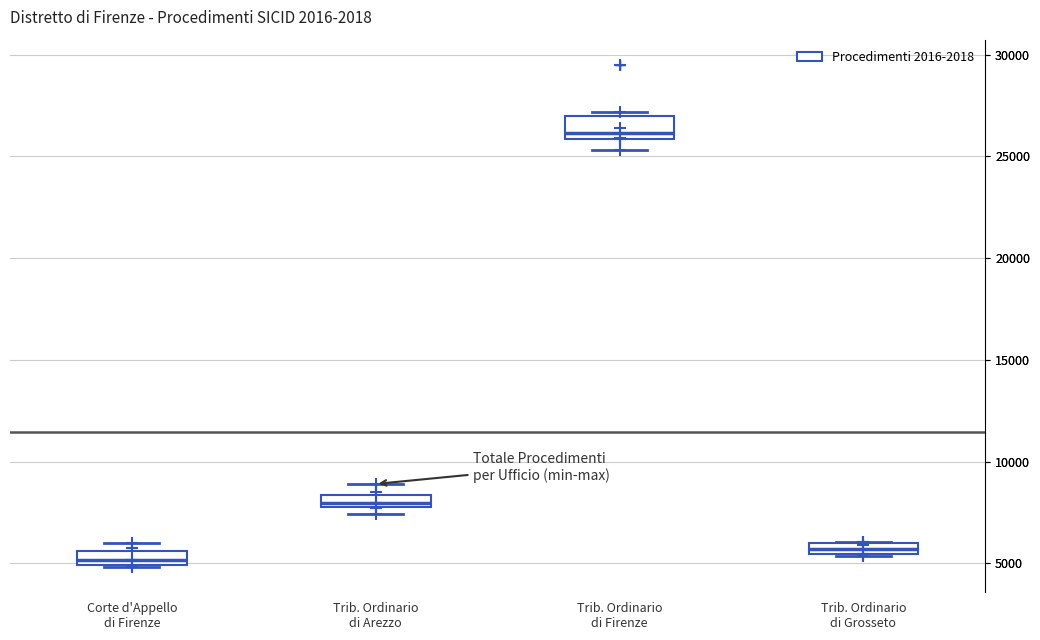

Which box has the lowest median line?

Corte d'Appello di Firenze